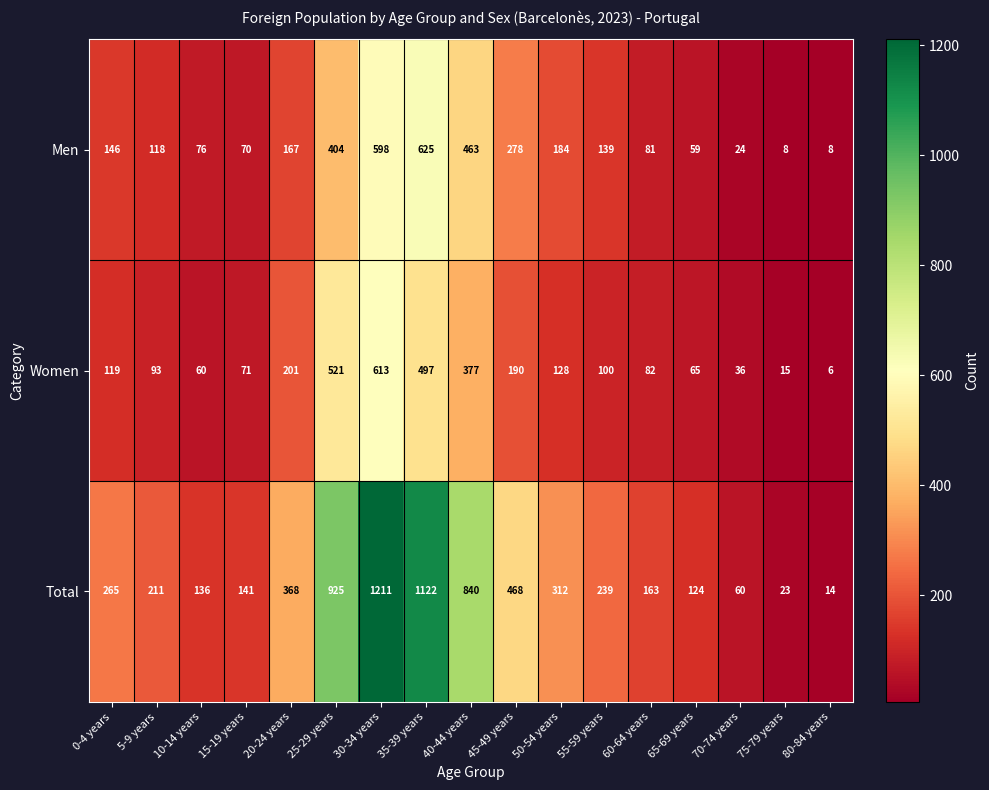

Rank the series at 60-64 years from highest to lowest value.

Total, Women, Men